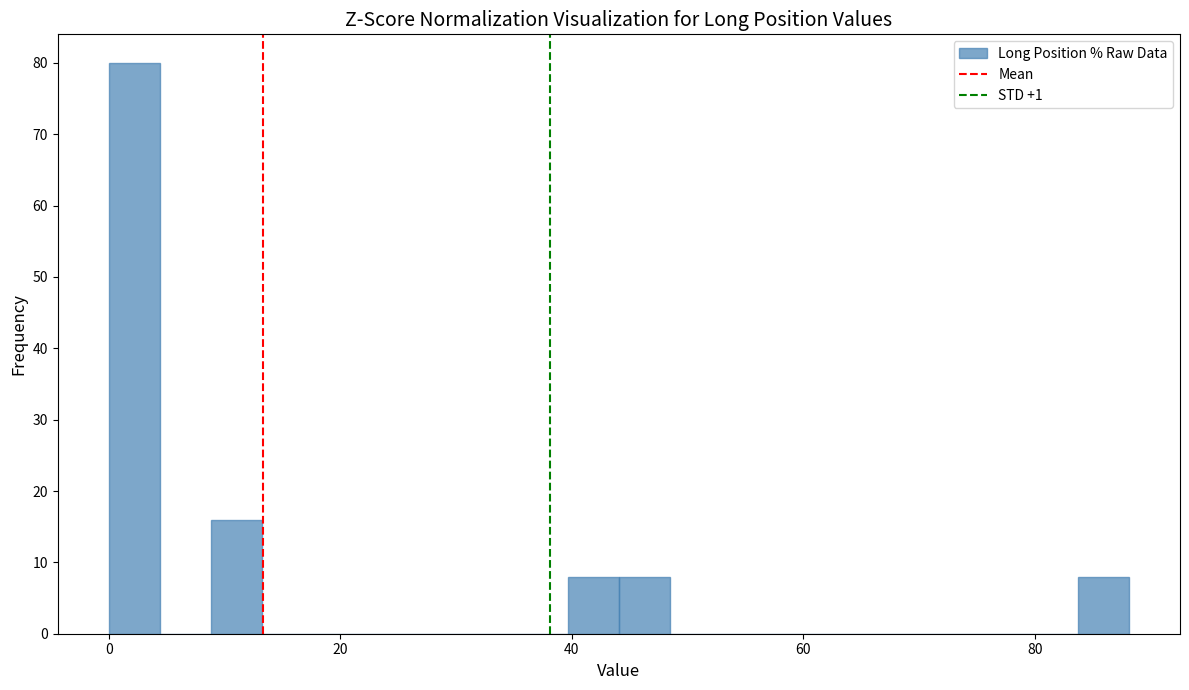

Around what value on the x-axis is the tallest bar? Give the approximate position of its centre, as read against the axis.

2